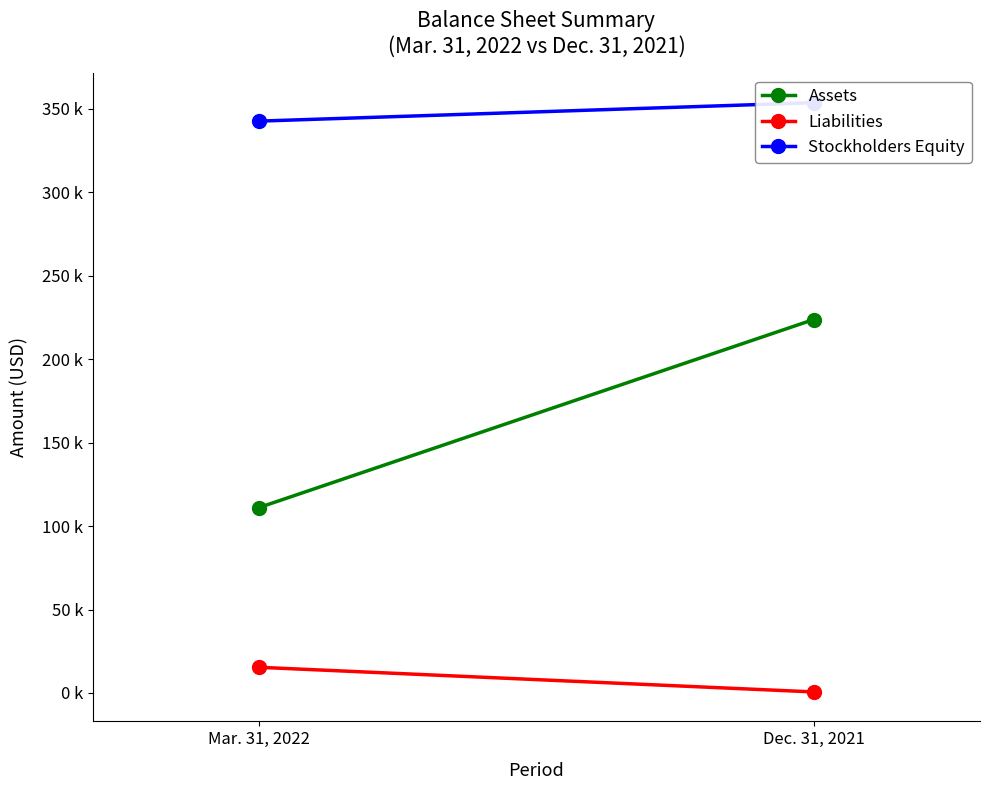

At how many categories does at least one series exceed 71132?

2